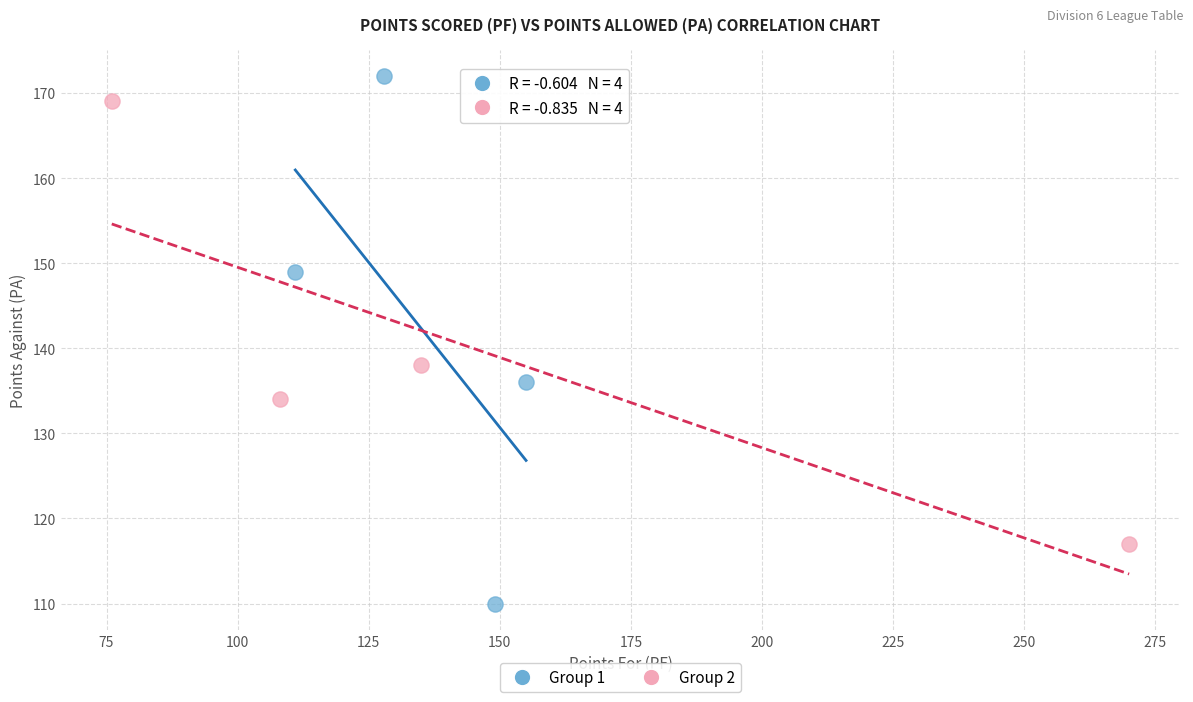

Which series contains the highest Y value?

Group 1